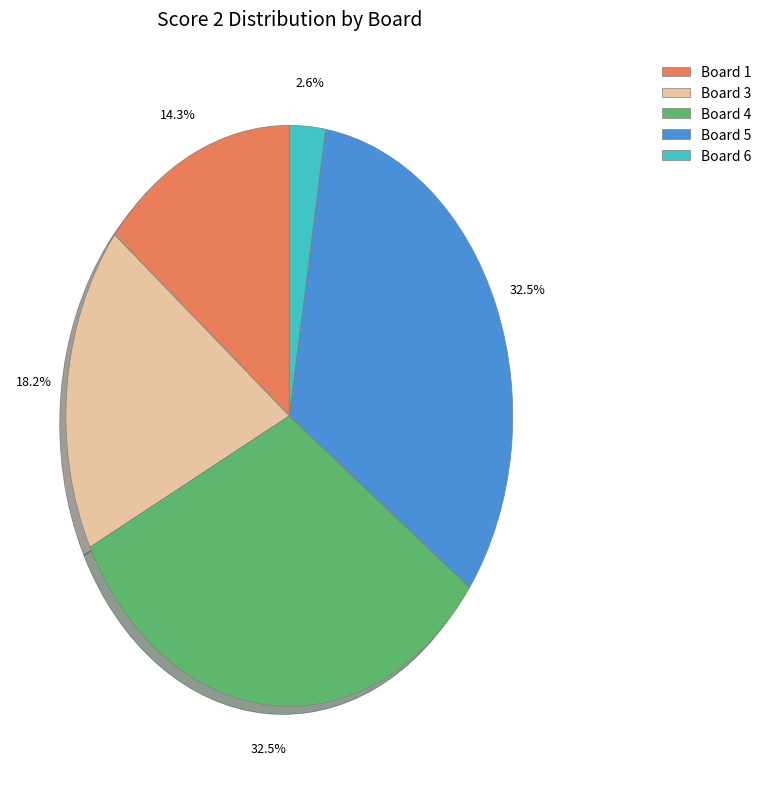

What is the ratio of the value at Board 1 to the value at Board 6?

5.5